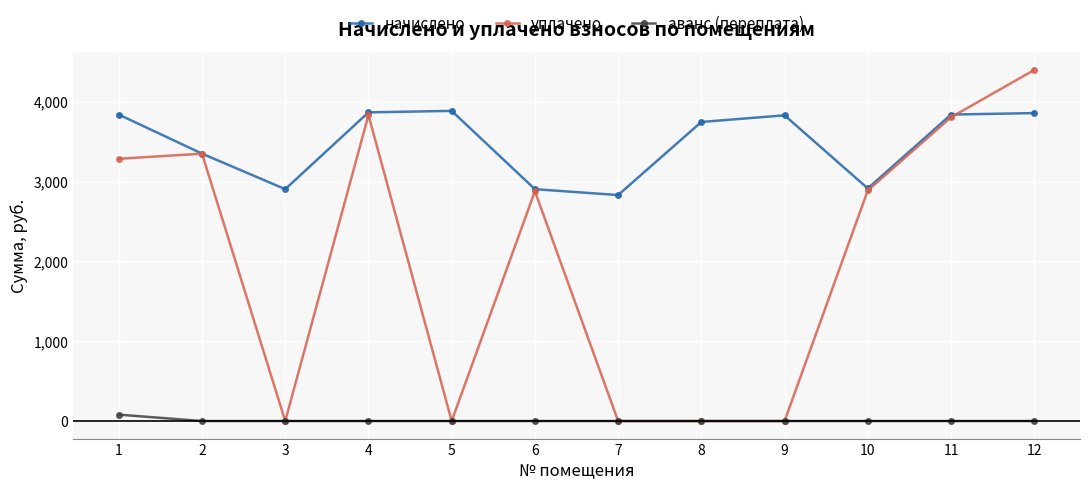

Rank the series by their maximum value, from lowest to highest.

аванс (переплата), начислено, уплачено